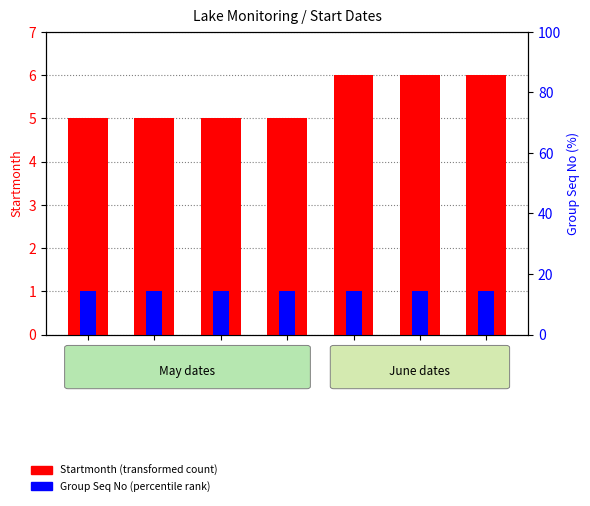

Count the number of data series in this chart.

2